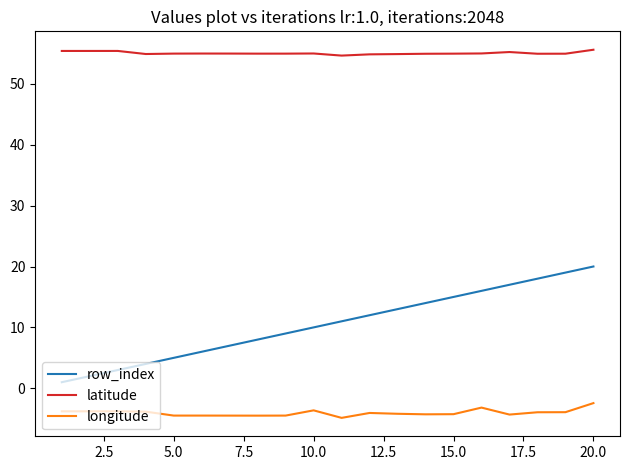

What is the sum of all row_index values?

210.0